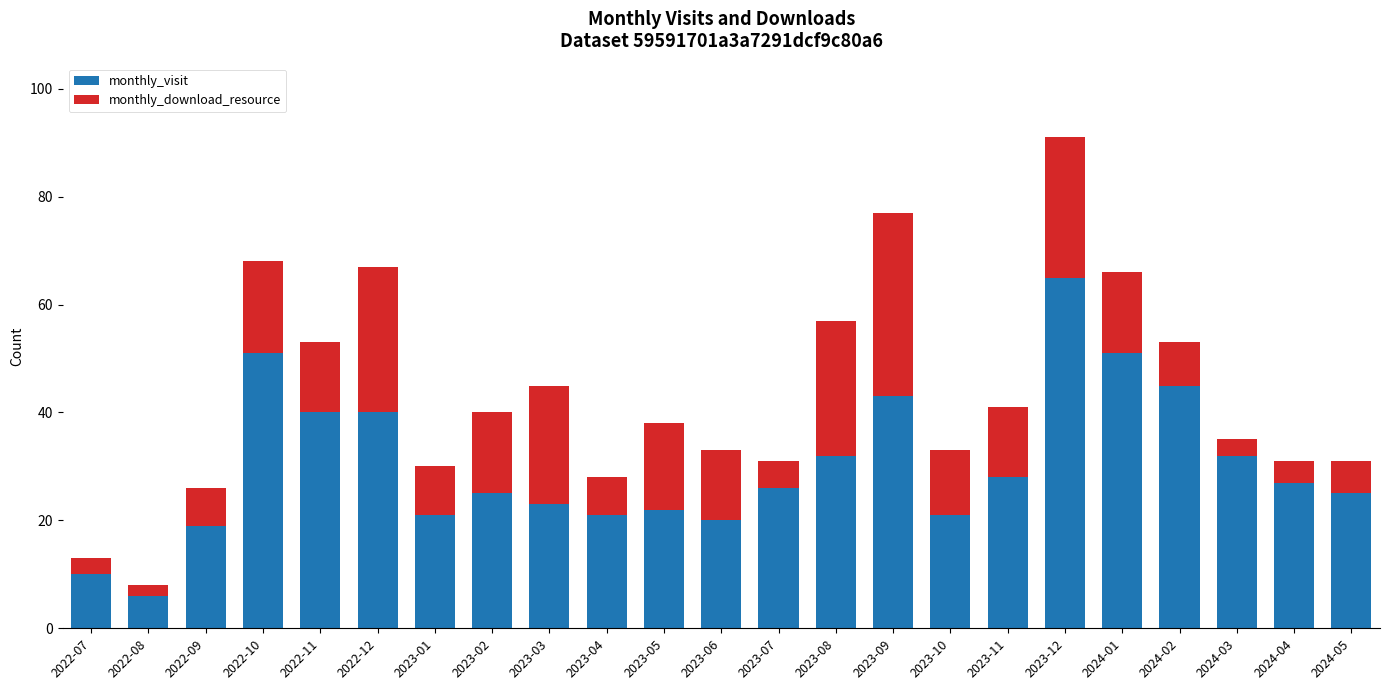

What is the highest value of the monthly_visit series?

65